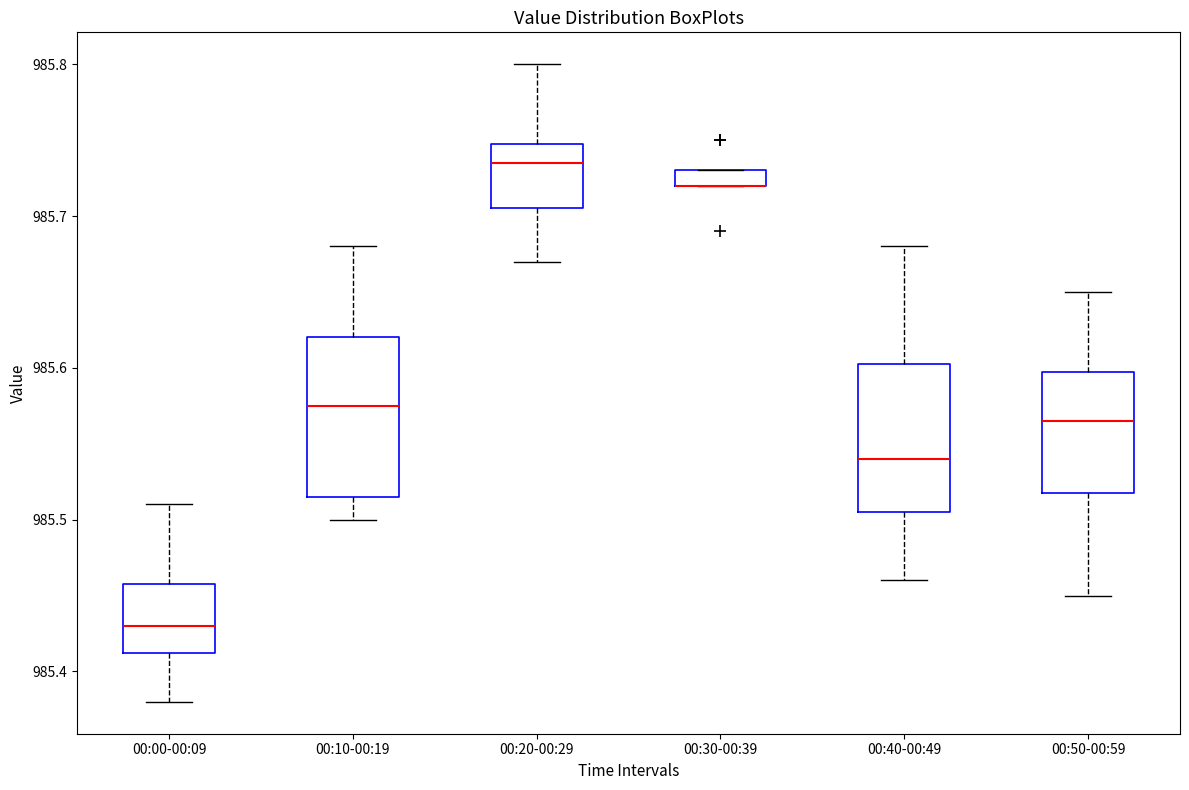

Where is the upper edge of the box for 00:40-00:49 on the y-axis? The values are not printed on the chart, so give them approximately, as read against the axis.

985.60